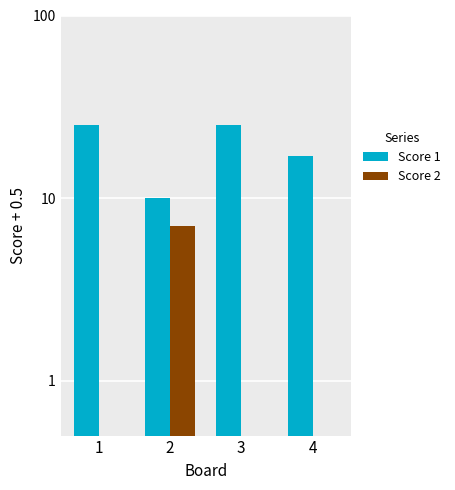

What is the value of the Score 1 bar at the 3rd from the left?

25.0